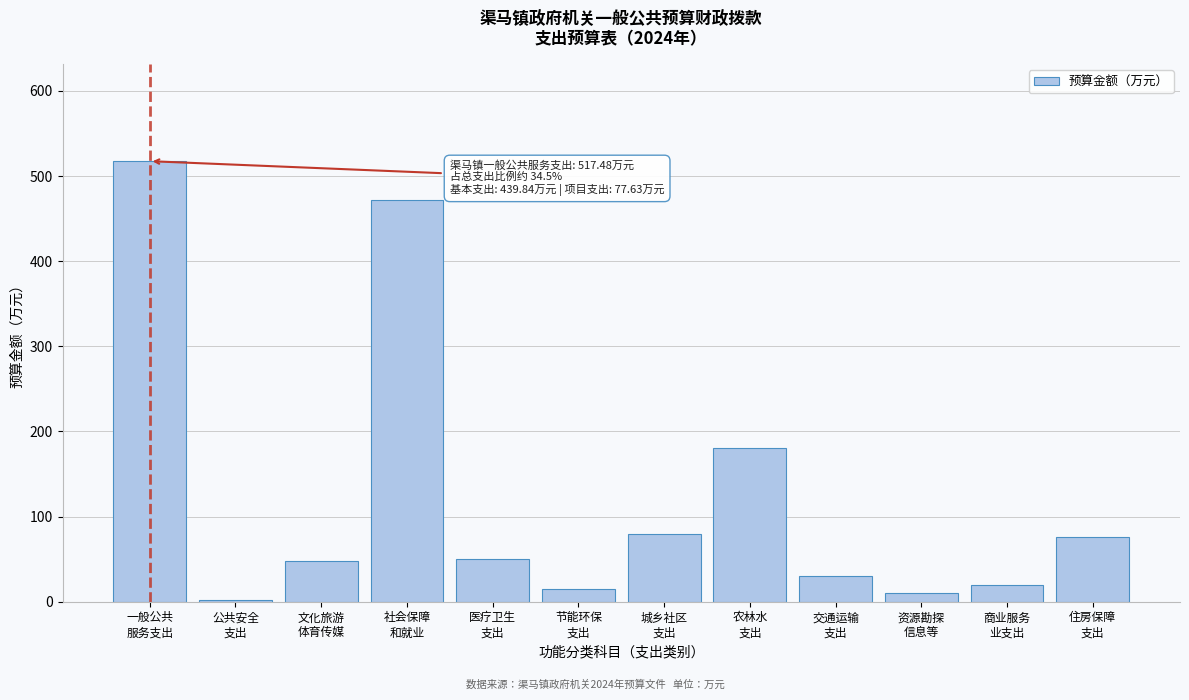

What is the value of the 7th bar from the left?

80.0